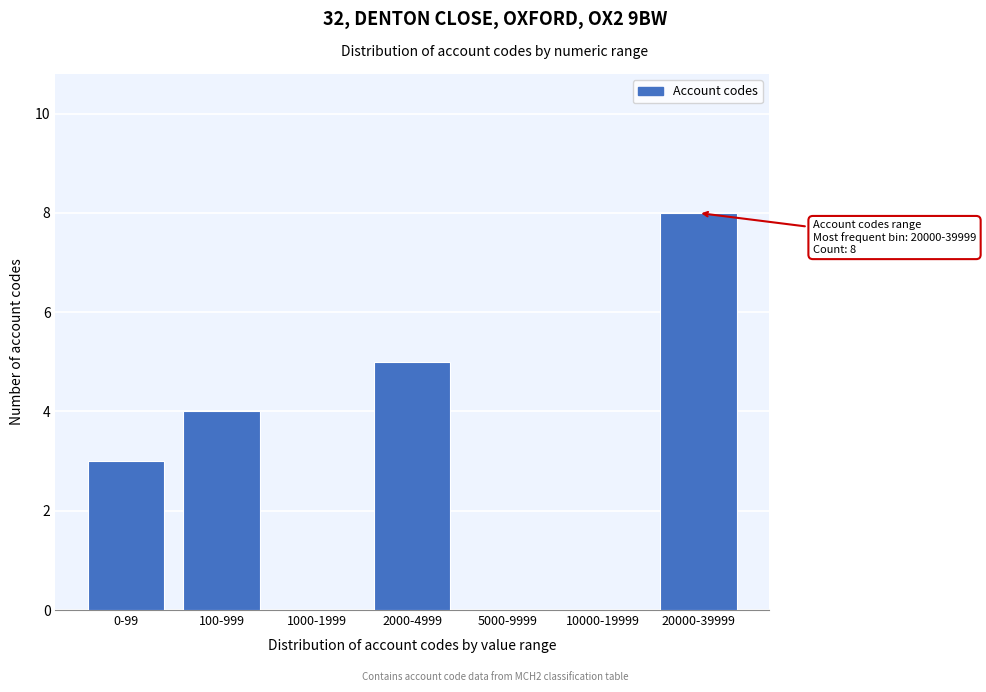

Reading left to right, extract all data points from this chart.

0-99=3	100-999=4	1000-1999=0	2000-4999=5	5000-9999=0	10000-19999=0	20000-39999=8